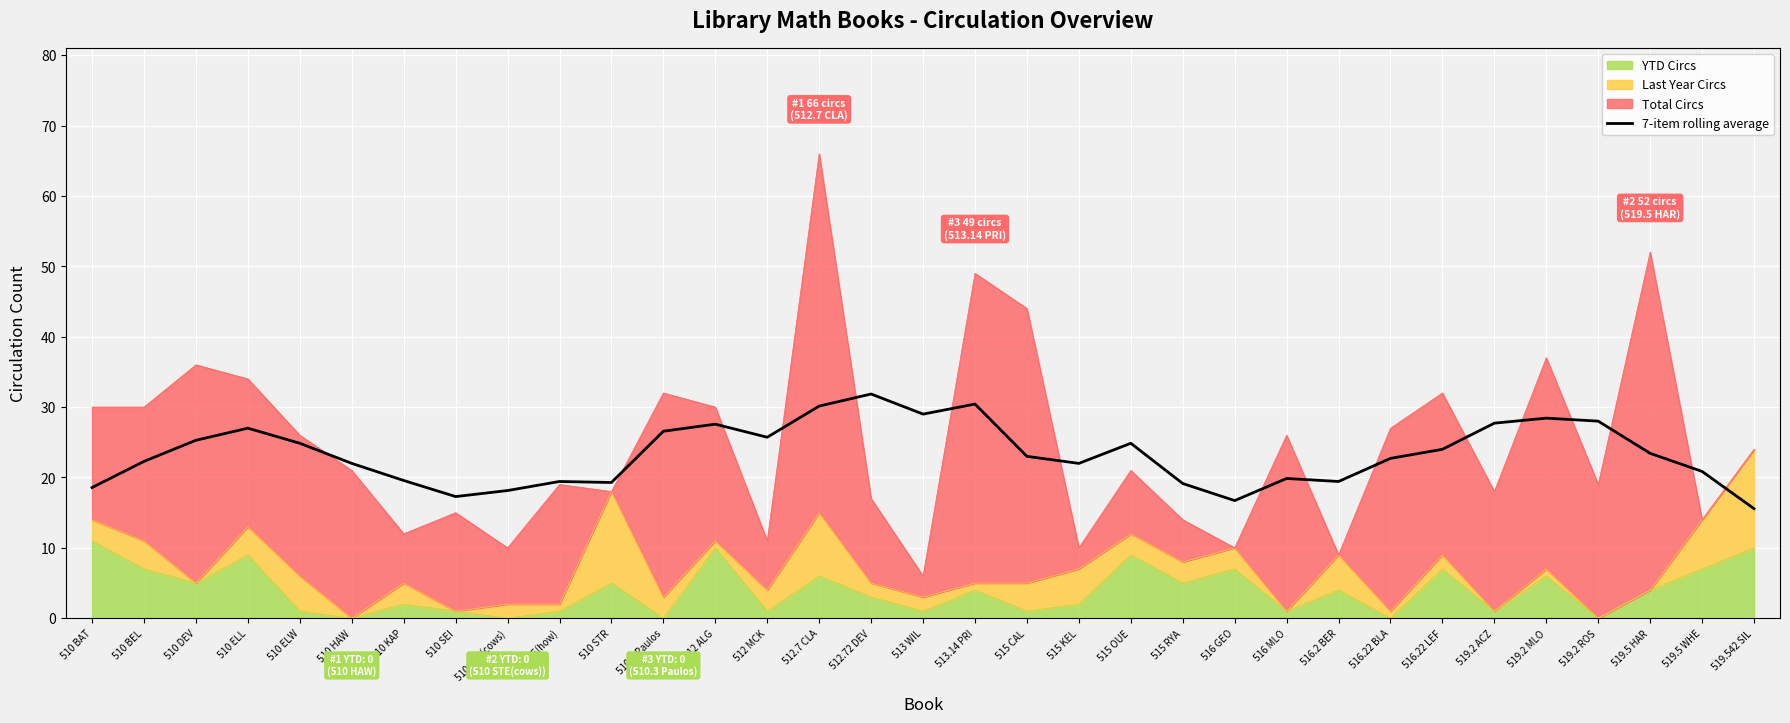

How many interior local peaks (higher than both neighbors) does the data have?

8